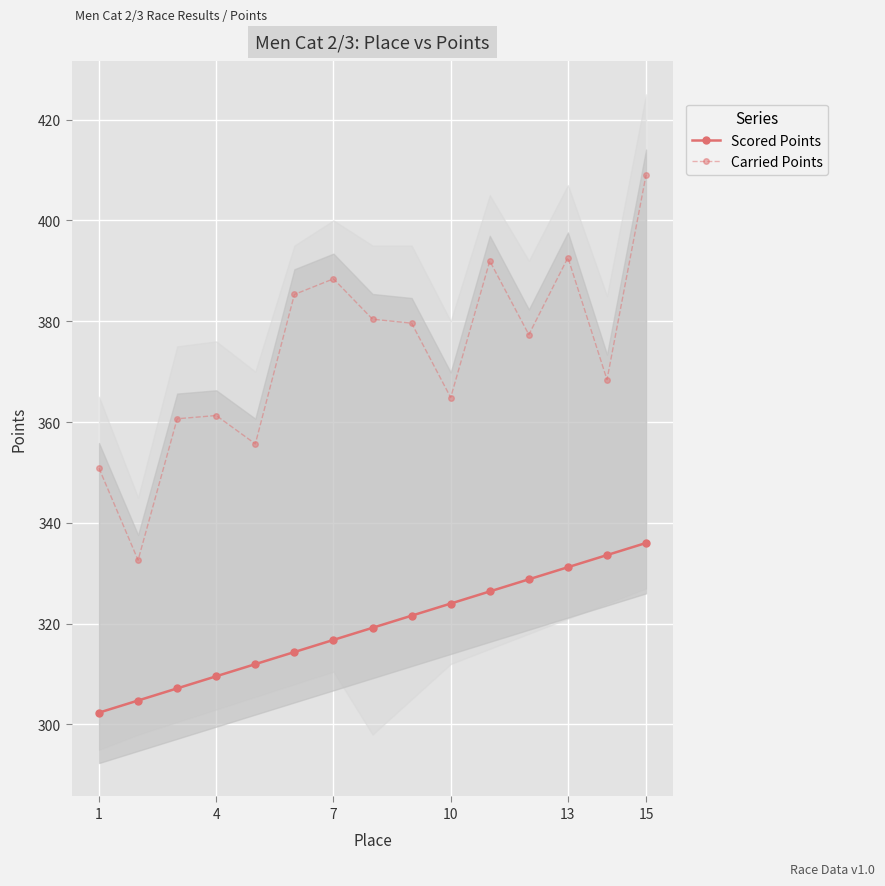

What is the minimum value for Carried Points?

332.6